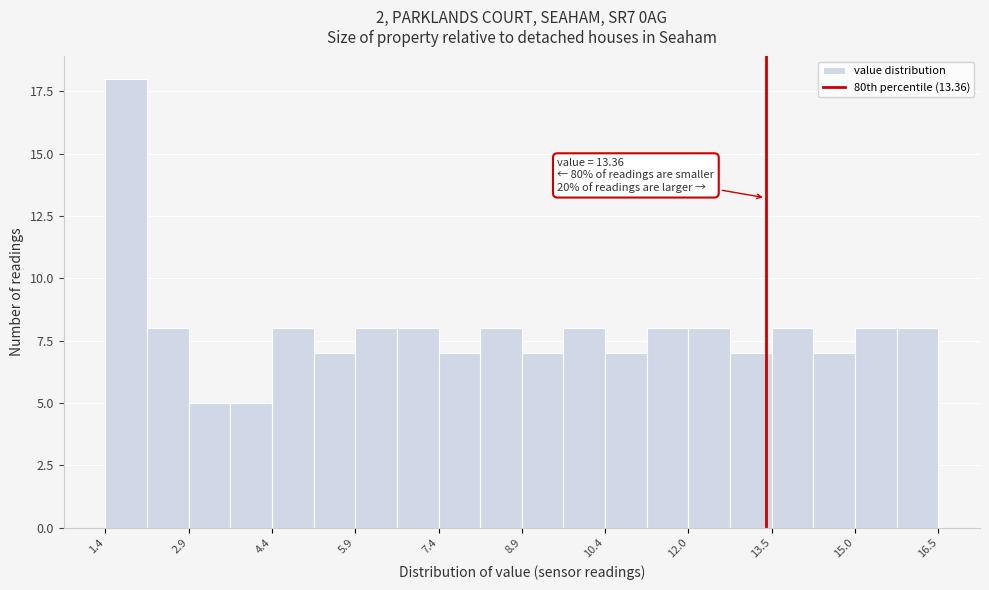

Read against the x-axis, roughly where is the centre of the tallest bar?

1.8